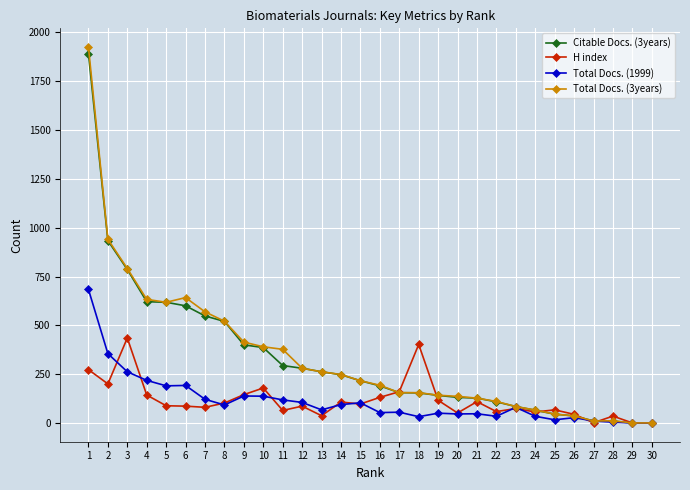

Is the value of H index at 20 greater than the value of Citable Docs. (3years) at 22?

No